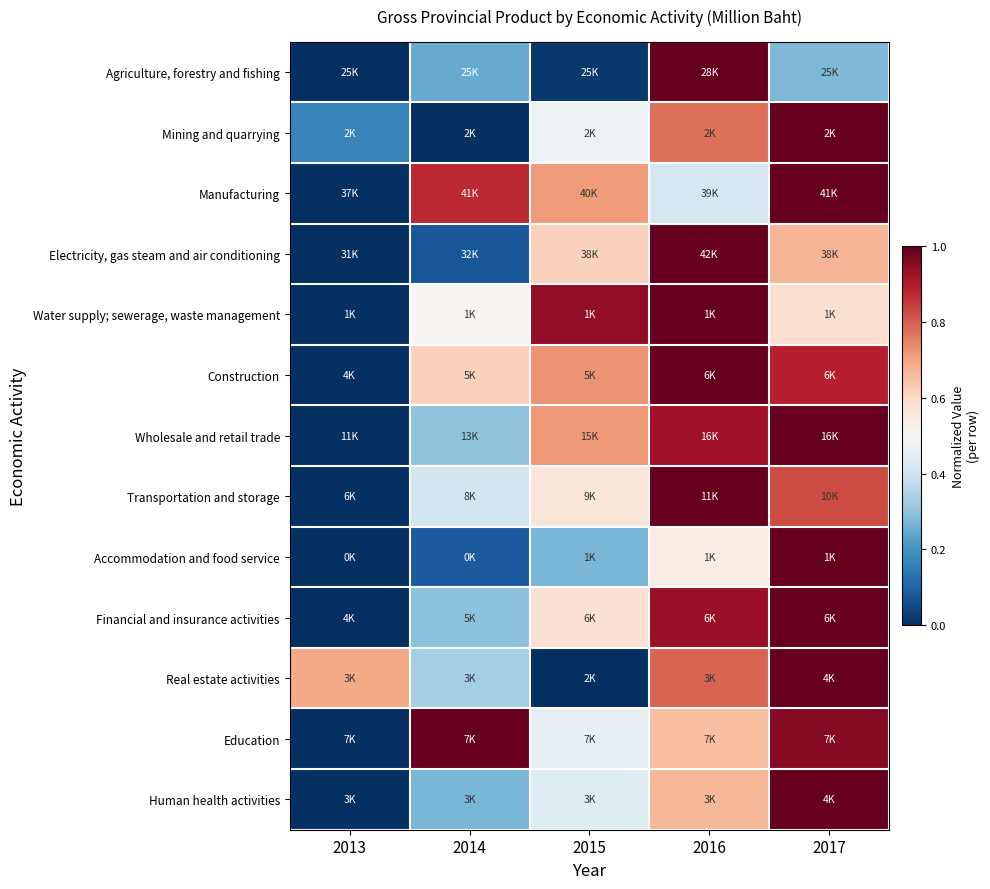

How many distinct data groups are displayed?

13